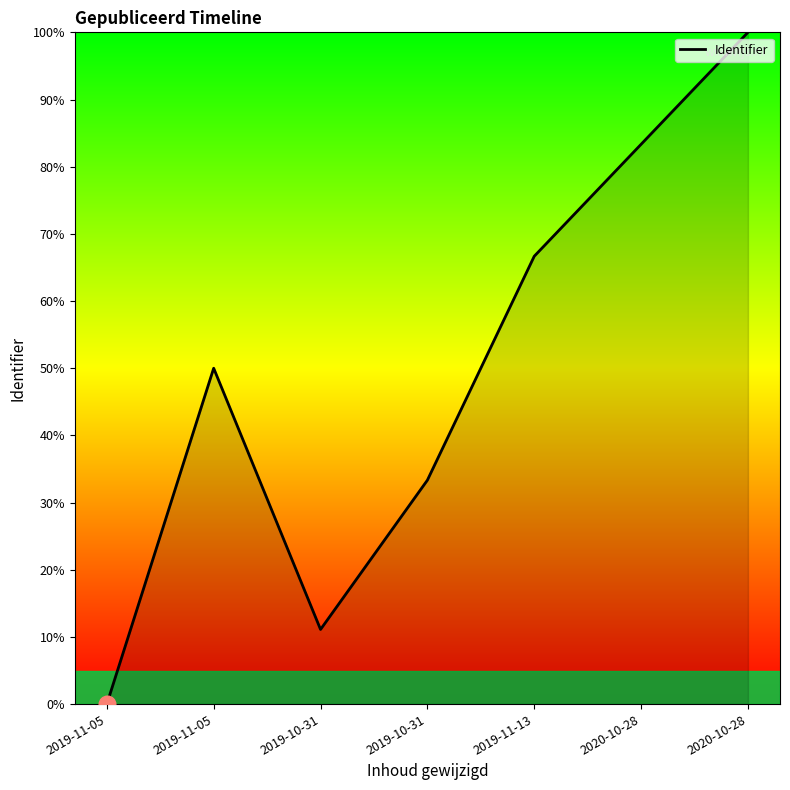

Does the chart display data point markers on the line(s)?

No